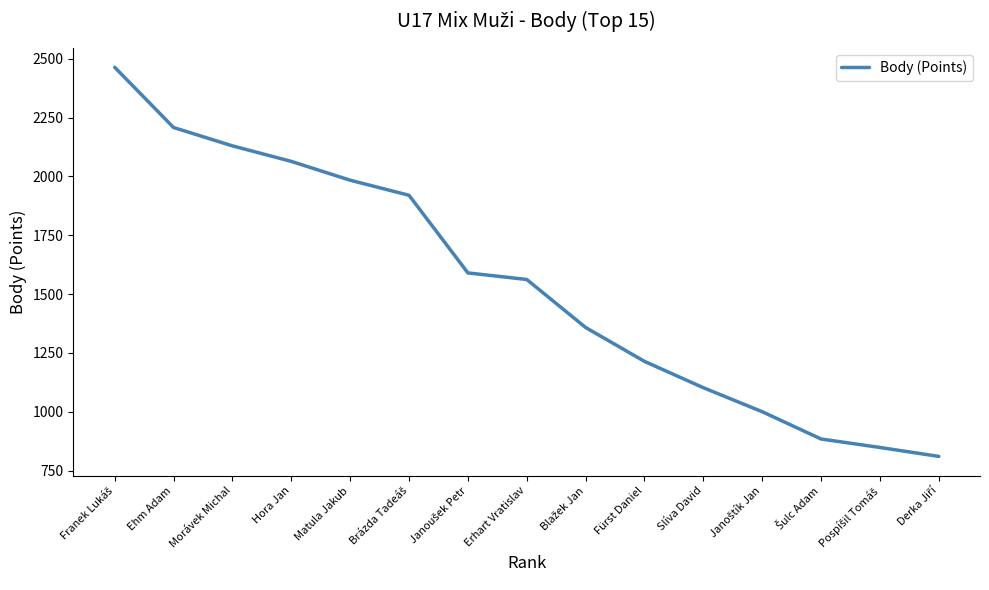

The chart shows a value of 885 at Hora Jan. True or false?

False